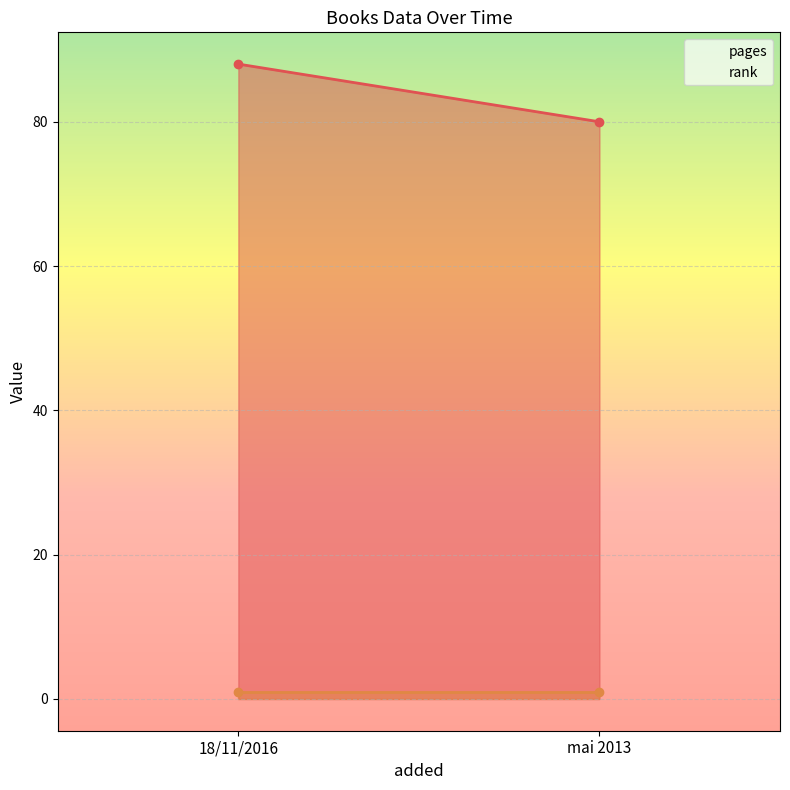

The value of pages at mai 2013 is 80. True or false?

True